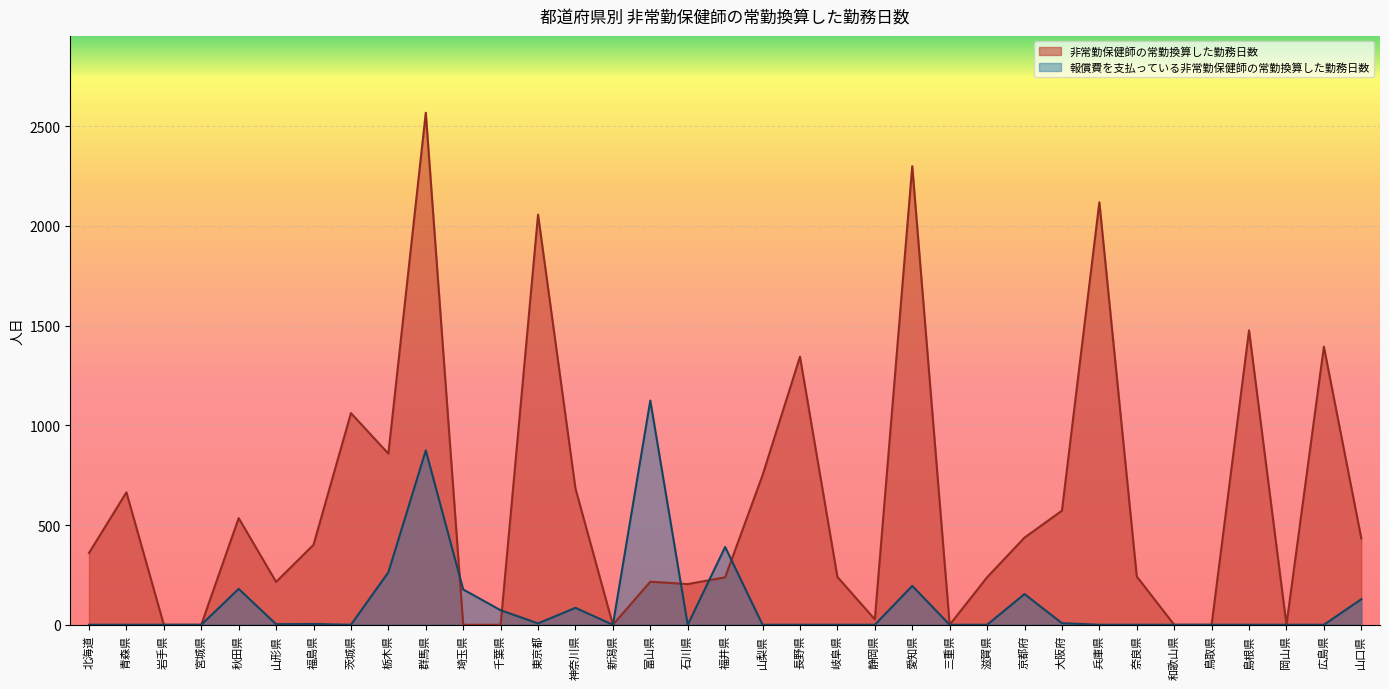

How many positive values does the 非常勤保健師の常勤換算した勤務日数 series have?

26